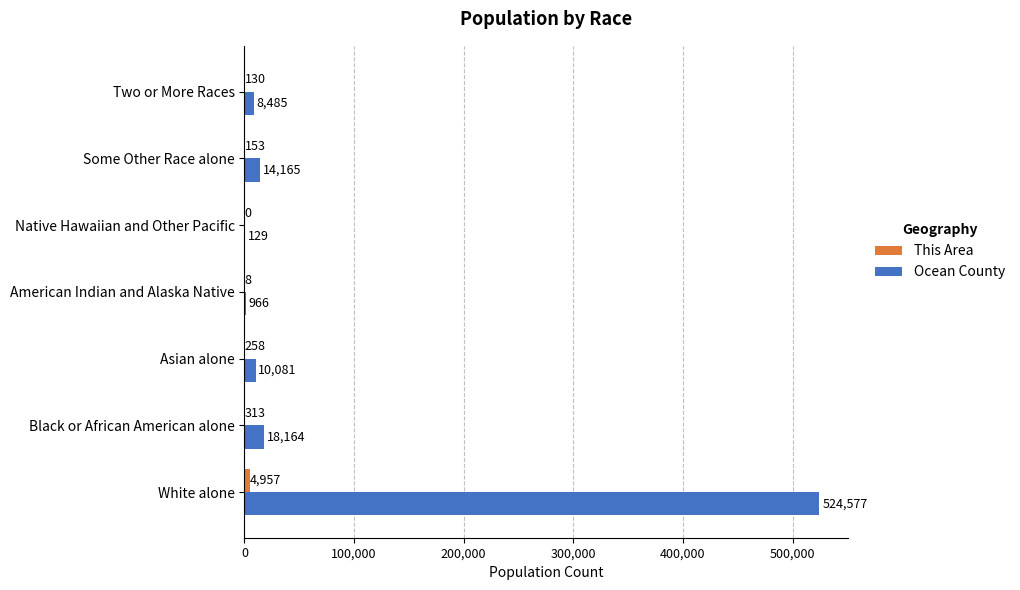

Between Black or African American alone and Some Other Race alone, which series saw the biggest shift?

Ocean County